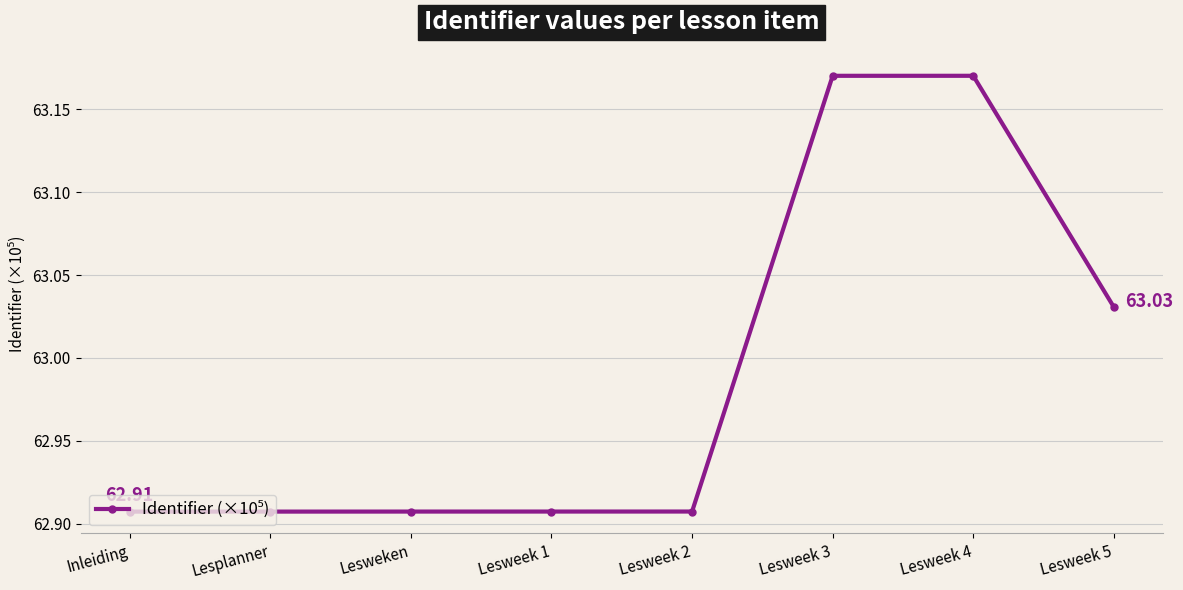

The value at Inleiding is 42.3. True or false?

False